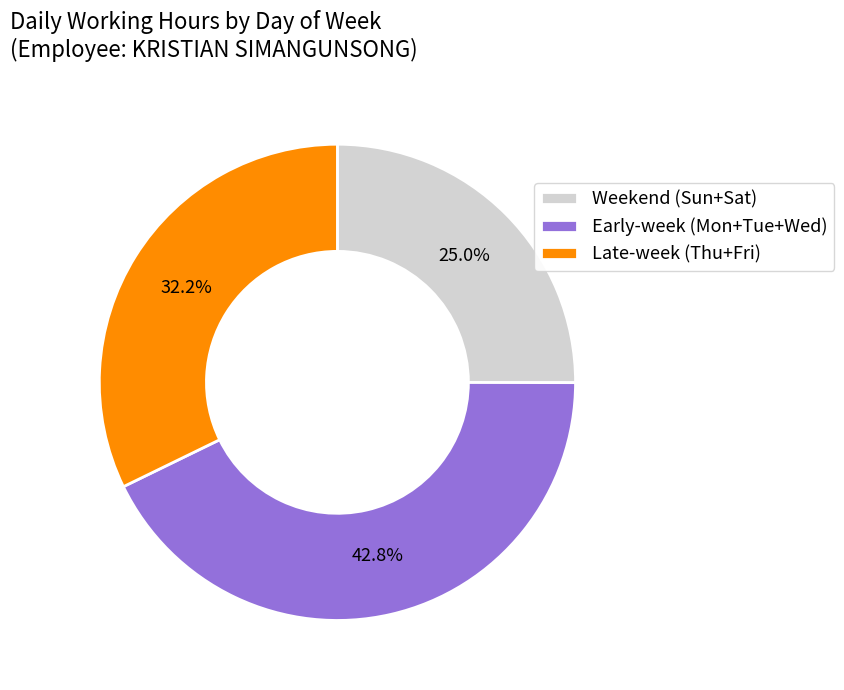

Does Late-week (Thu+Fri) represent more than half of the total?

No